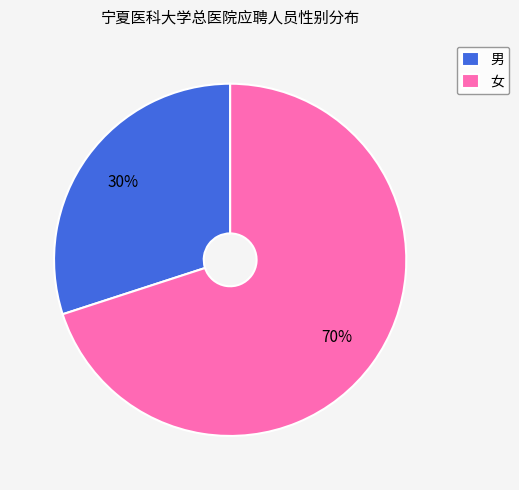

Which category has the smallest portion of the pie?

男